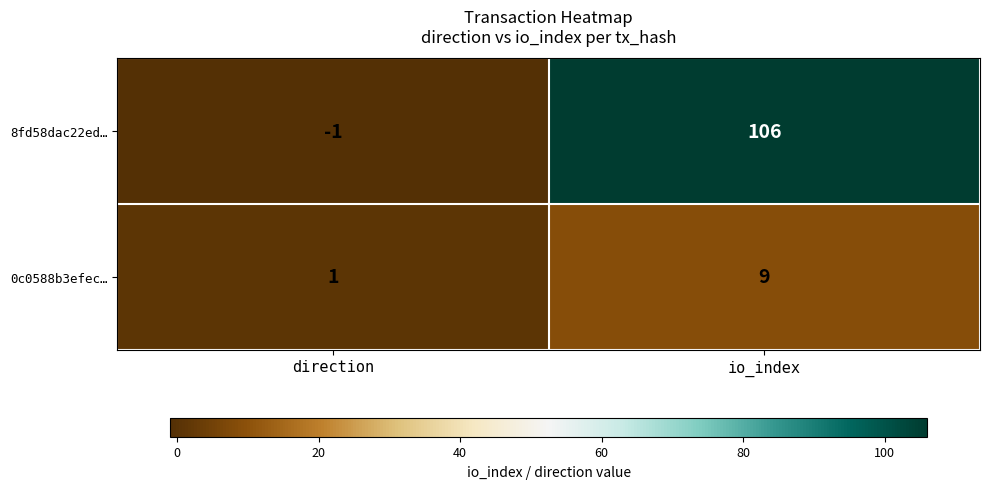

At direction, list the series in order from largest to smallest.

0c0588b3efec…, 8fd58dac22ed…